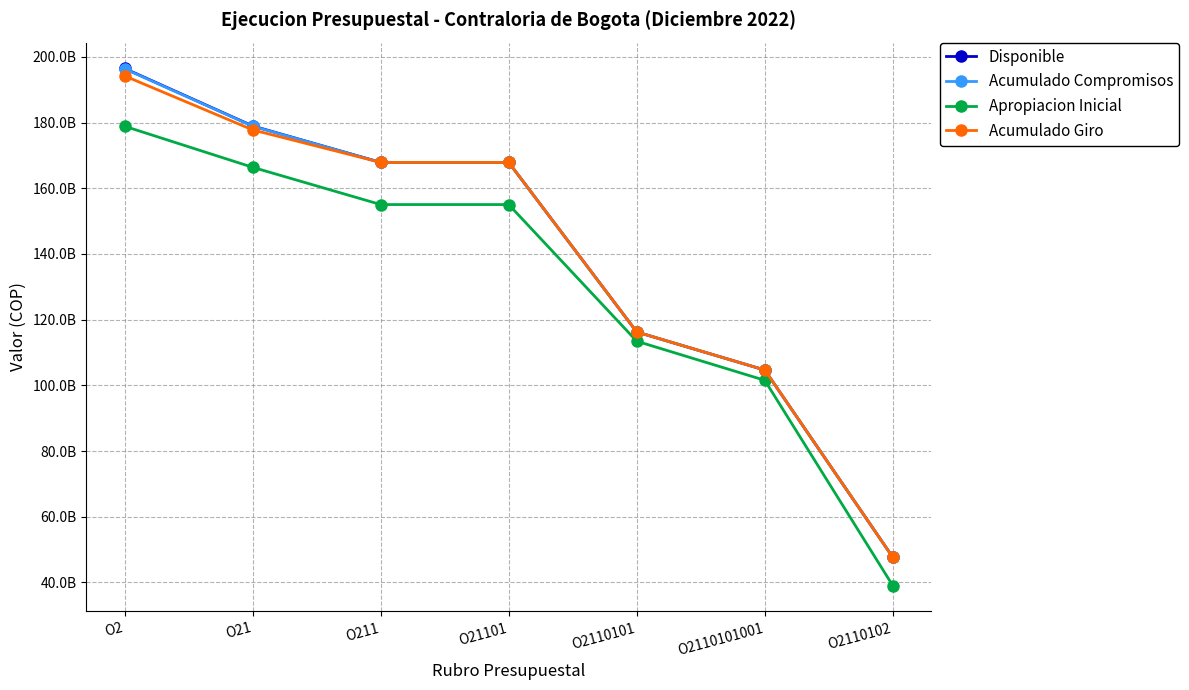

At how many categories does at least one series exceed 101418103947?

6